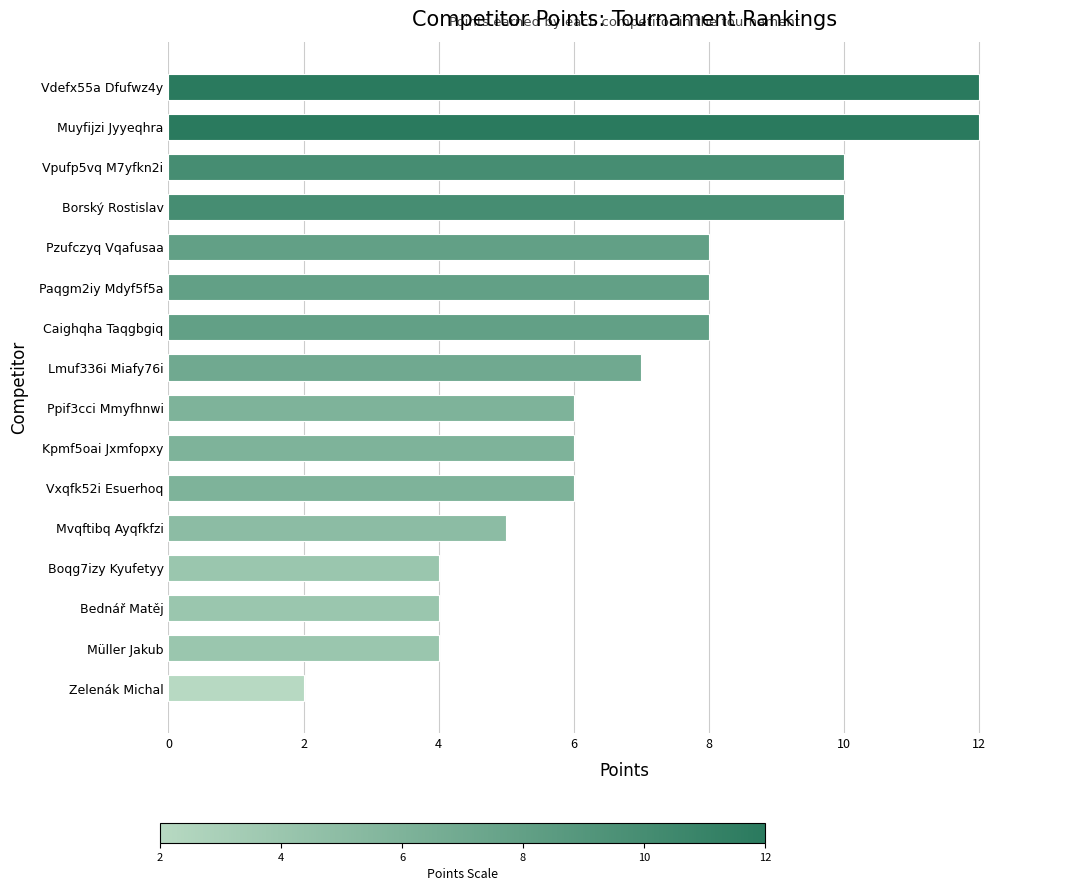

What is the difference between the maximum and second lowest values?

8